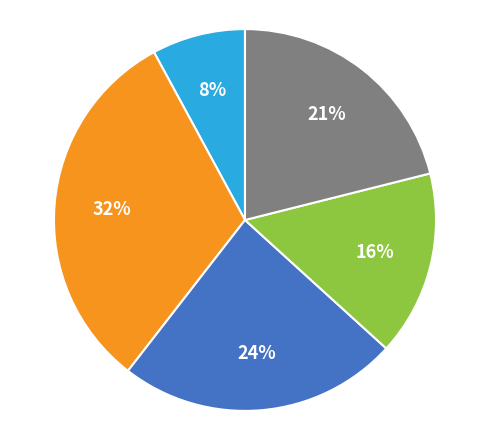

Is there any slice that represents more than half of the pie?

No